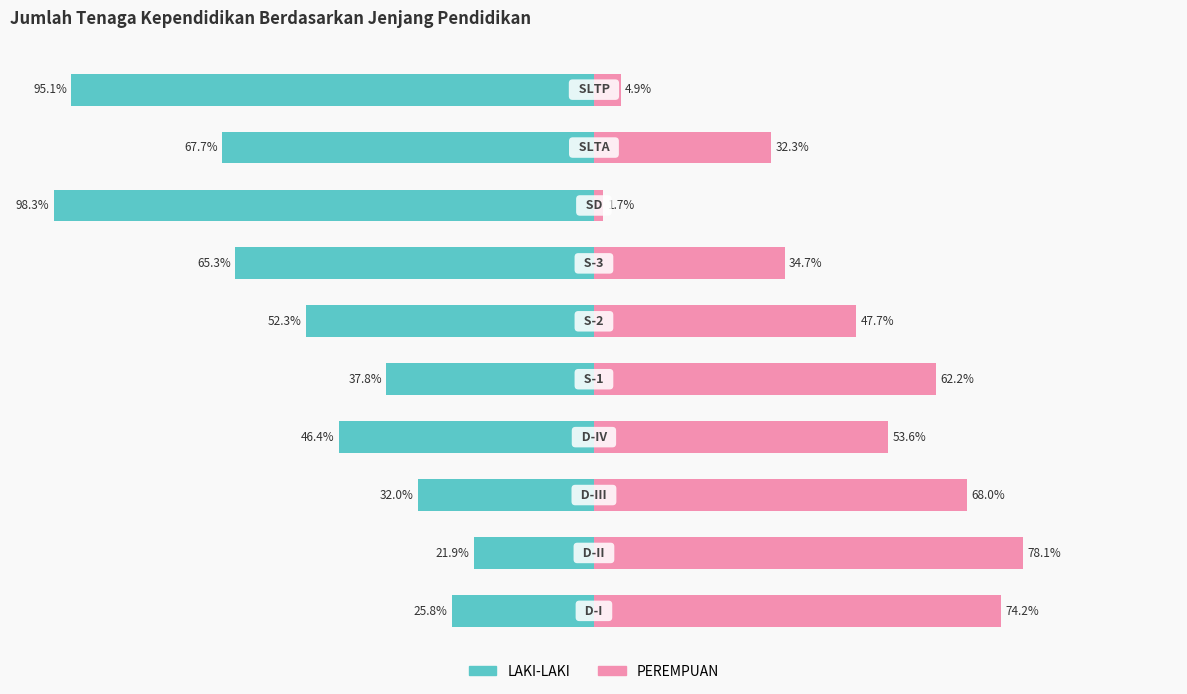

How many bars are there in total?

20